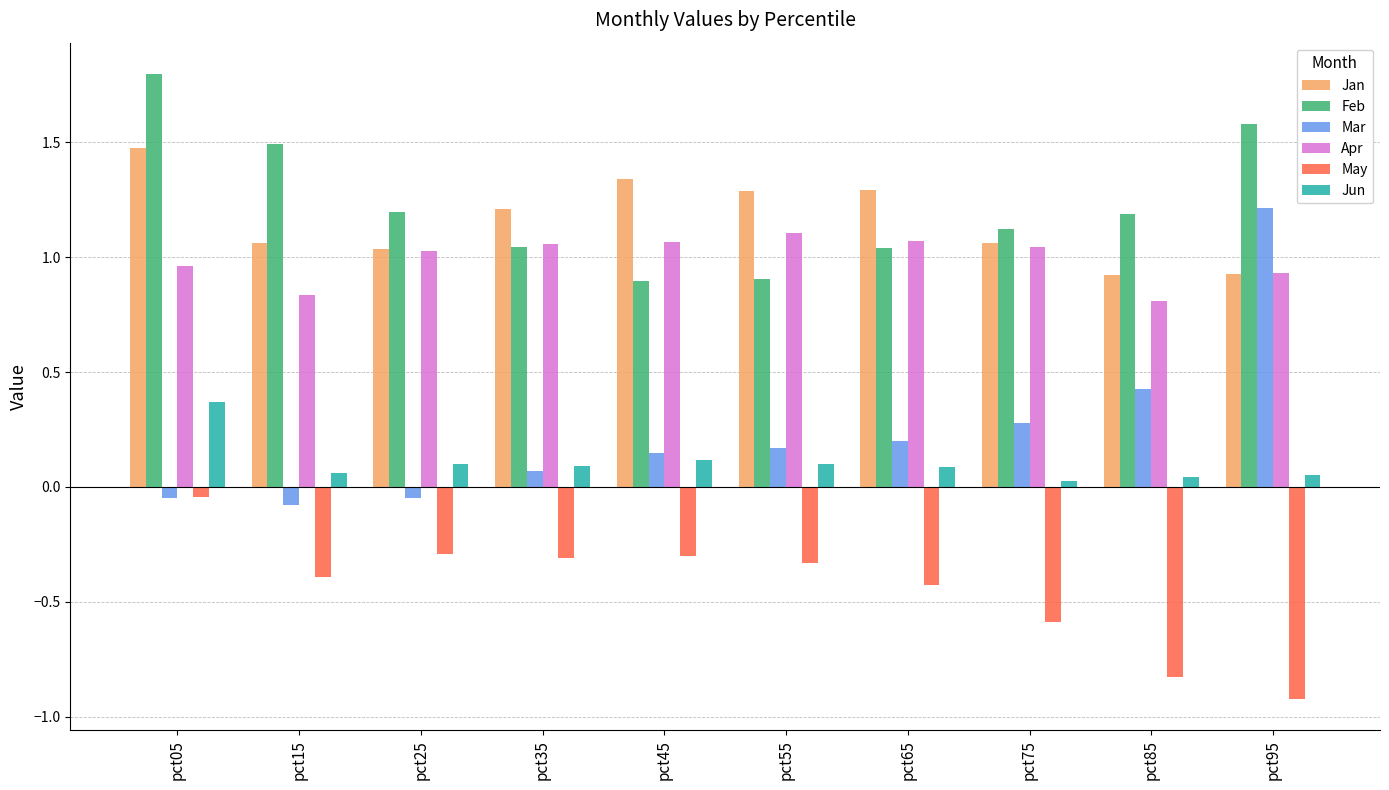

What is the difference between the maximum and second lowest values in the Jun series?

0.3